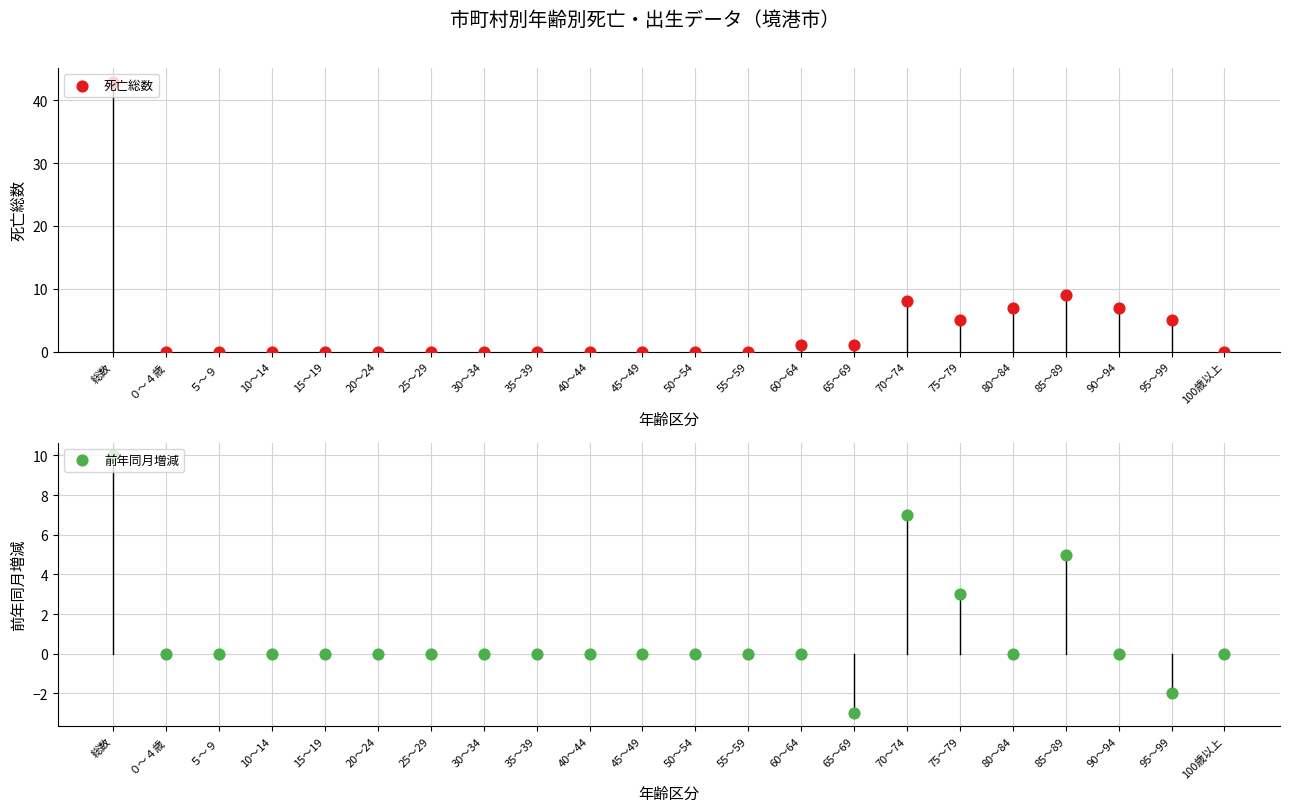

Which series has the largest Y range (max minus min)?

死亡総数